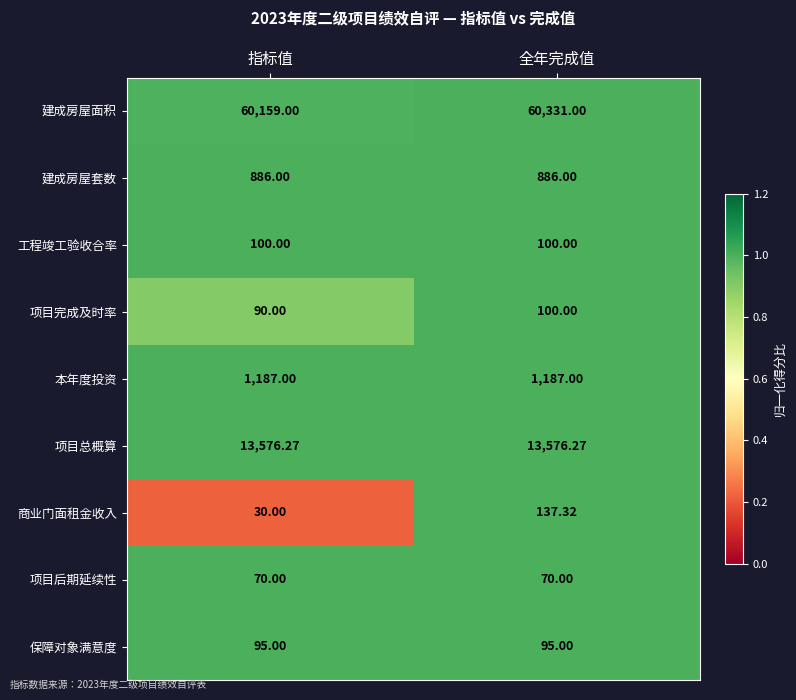

What is the total value across all series at 全年完成值?

76482.6